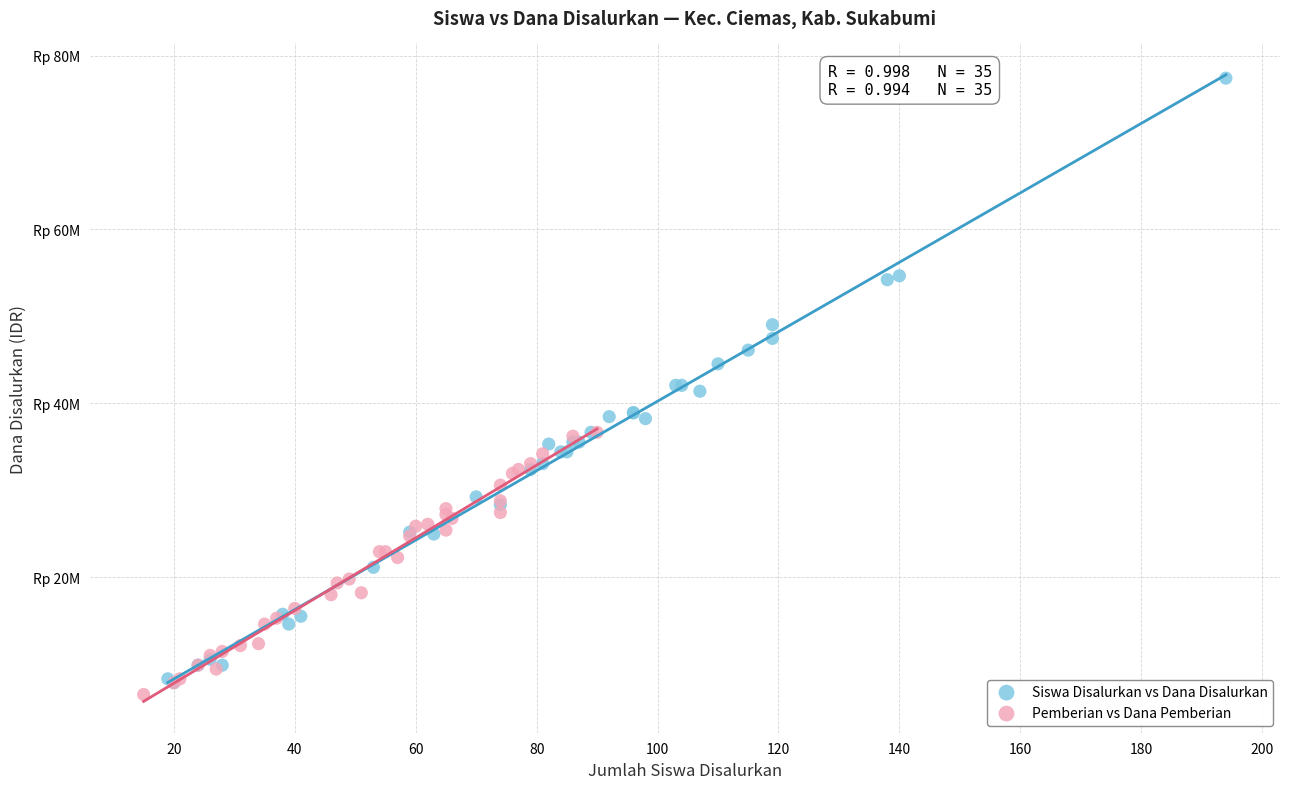

Which series reaches the maximum Y coordinate?

Siswa Disalurkan vs Dana Disalurkan